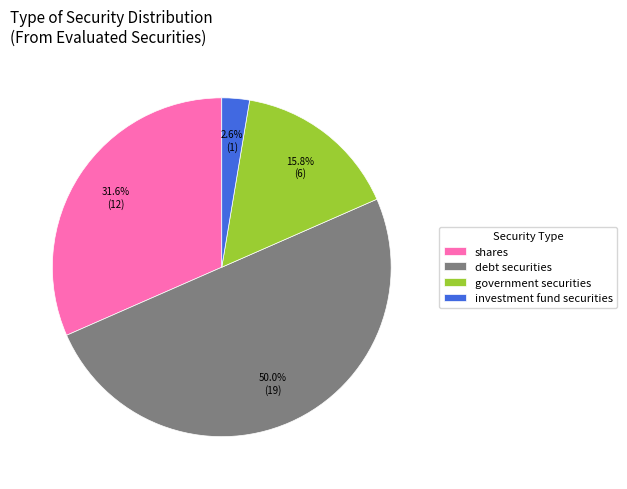

How much of the chart is everything except debt securities?

50.0%